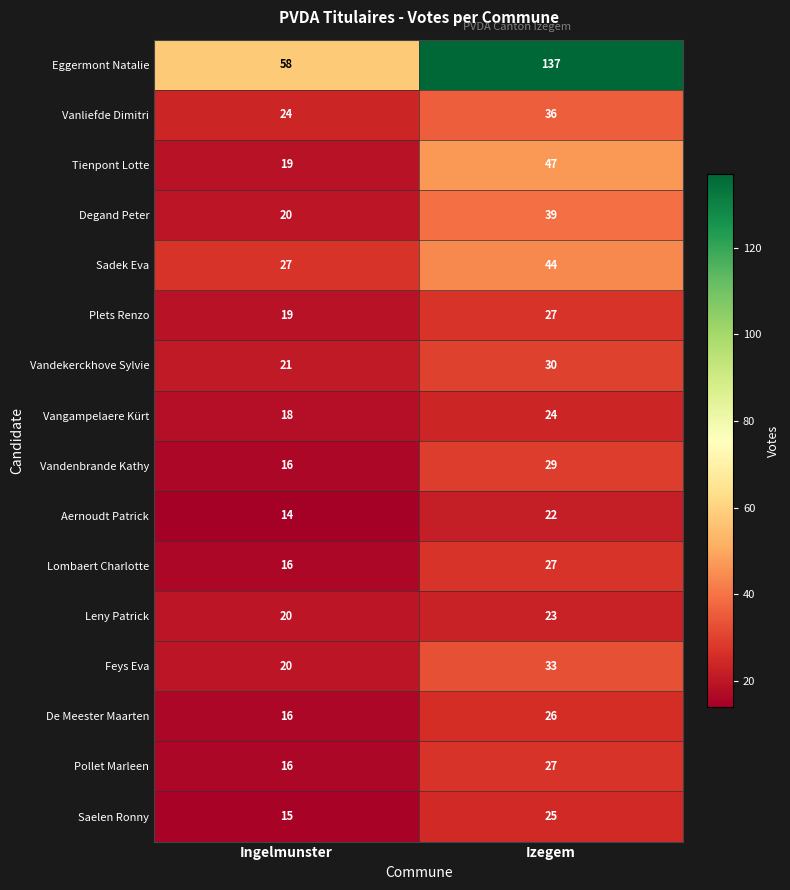

At how many categories does at least one series exceed 94?

1